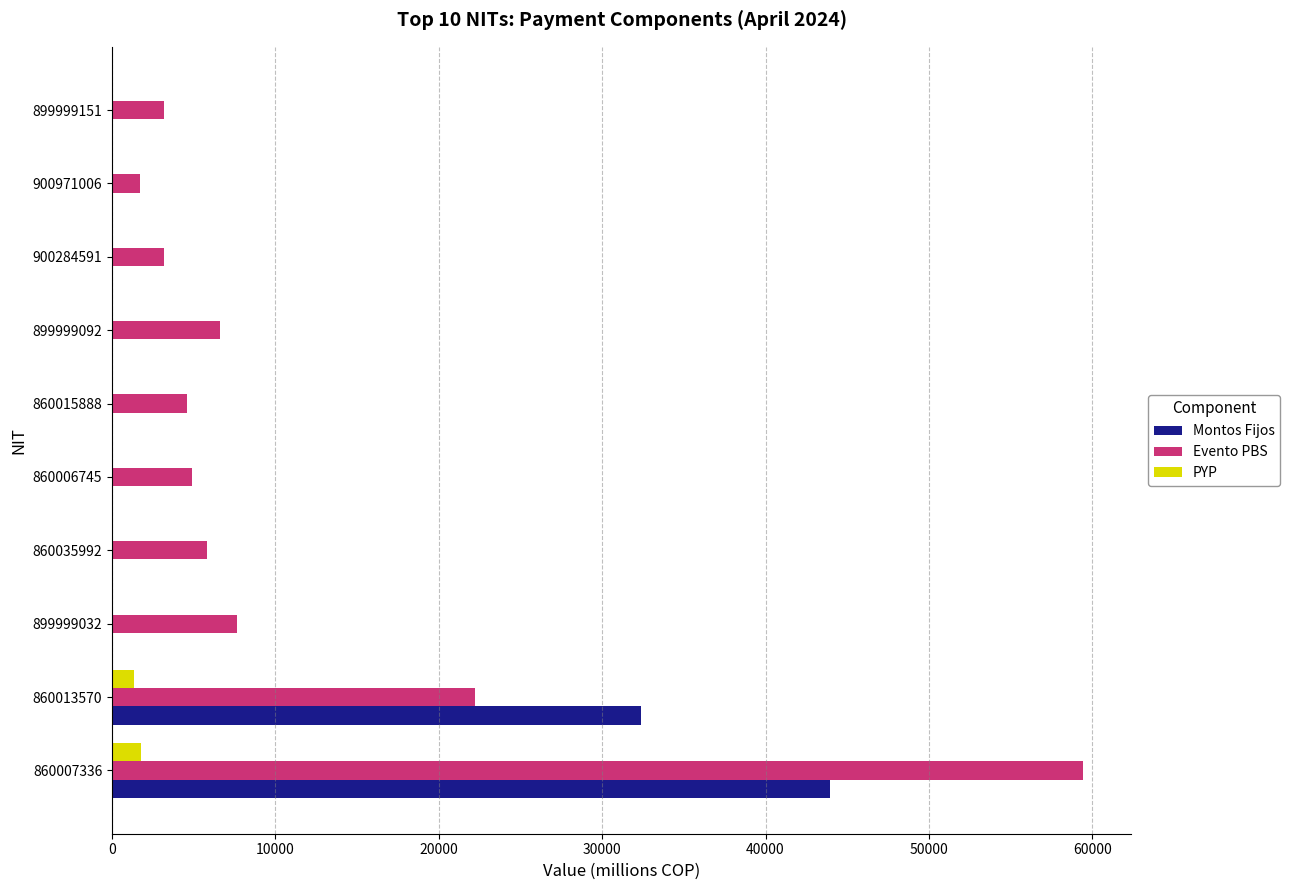

What is the maximum value for Montos Fijos?

43977.3